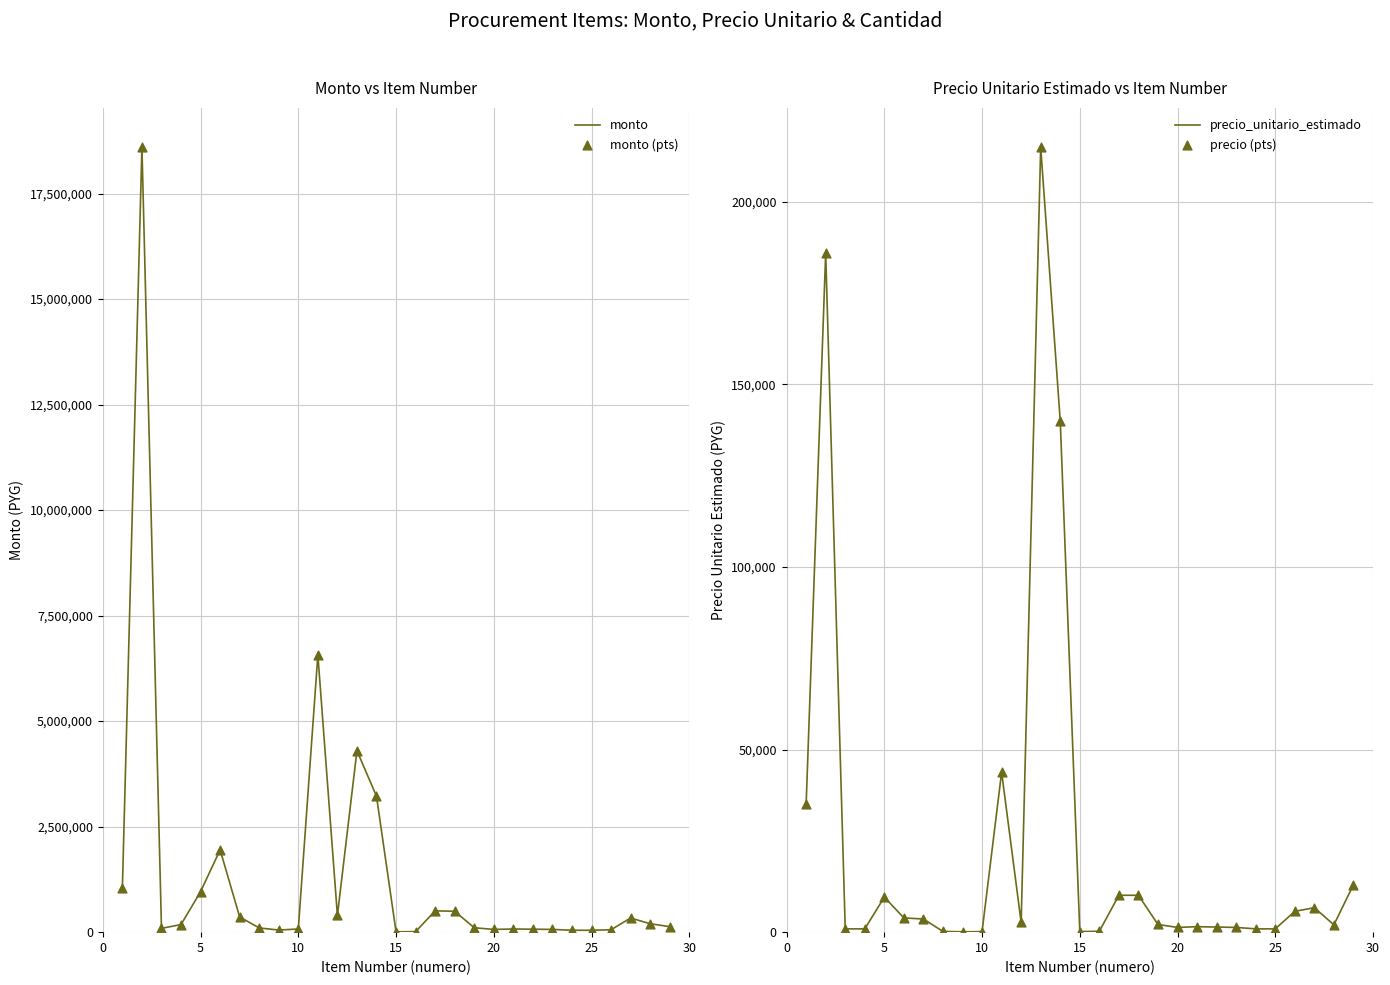

Which series has the largest Y range (max minus min)?

monto